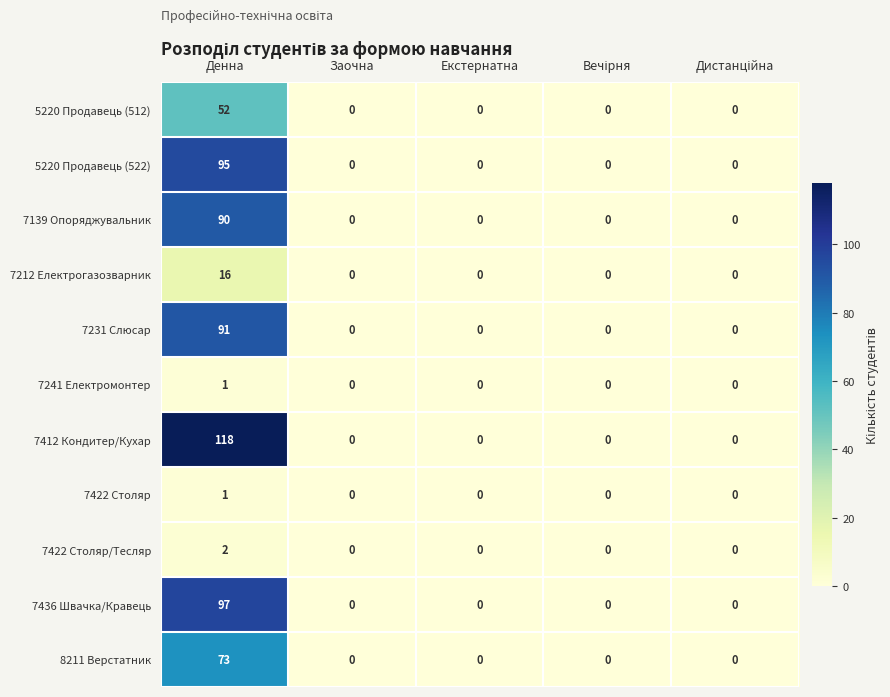

What is the greatest value displayed?

118